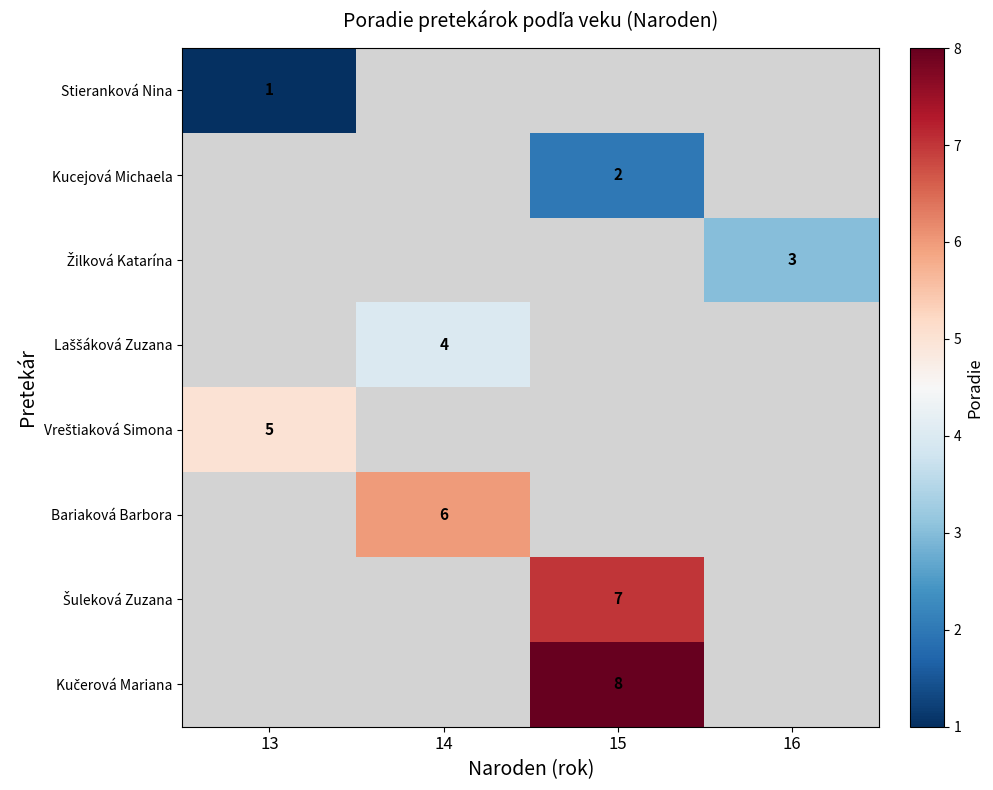

Which has a higher value, 14 or 16?

16